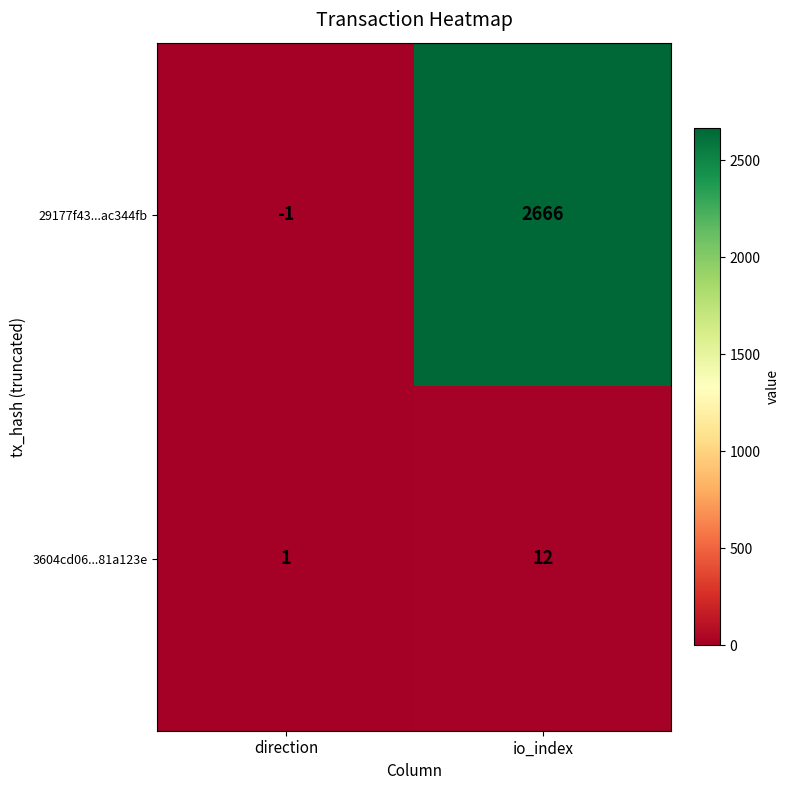

At which category is the sum across all series the highest?

io_index